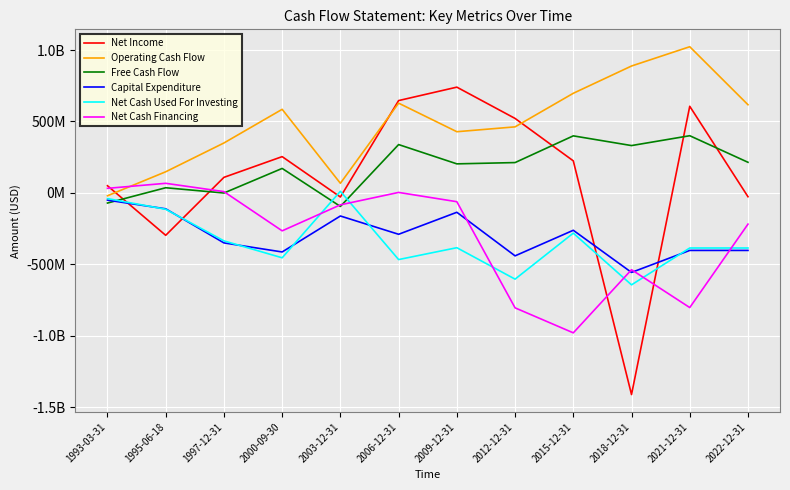

How many times do Net Cash Used For Investing and Net Cash Financing cross each other?

6